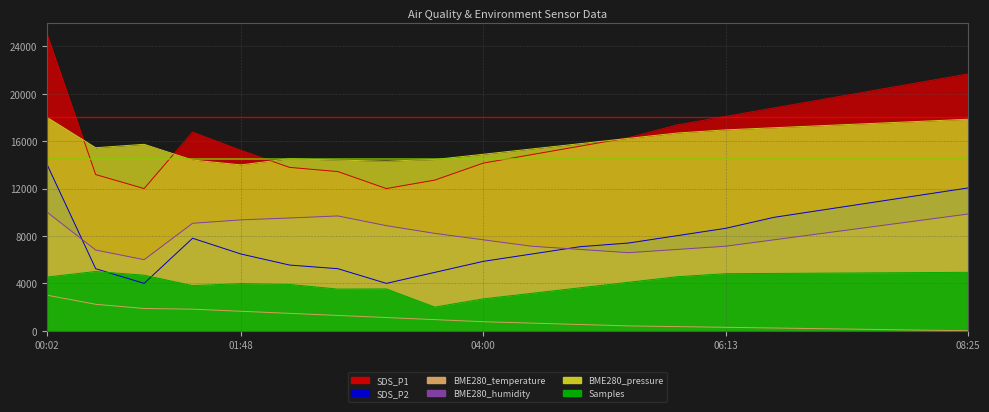

Which has a higher value, 04:00 or 01:48?

01:48